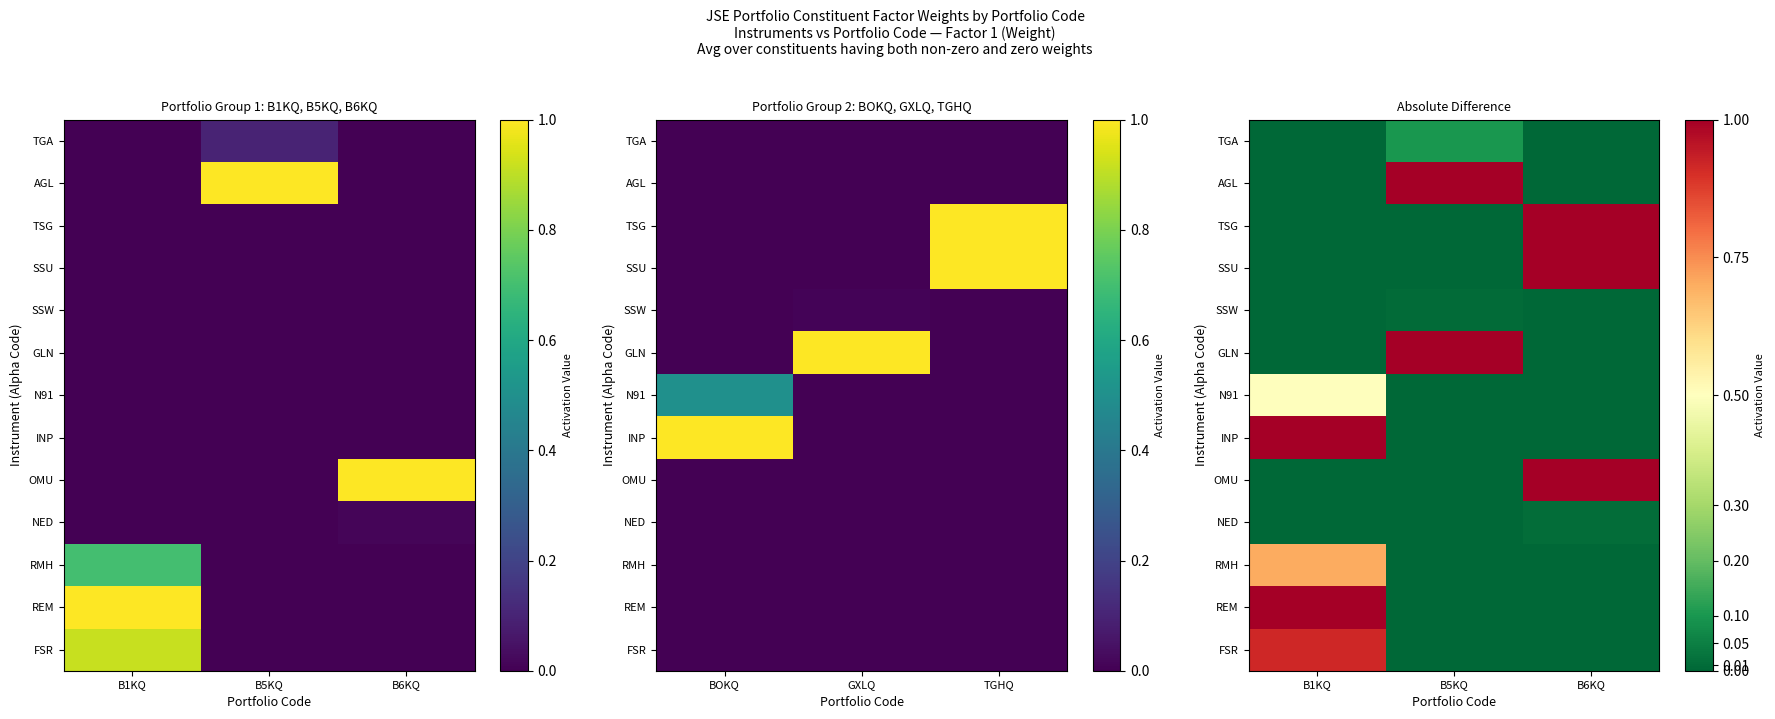

At which category is the sum across all series the highest?

B1KQ